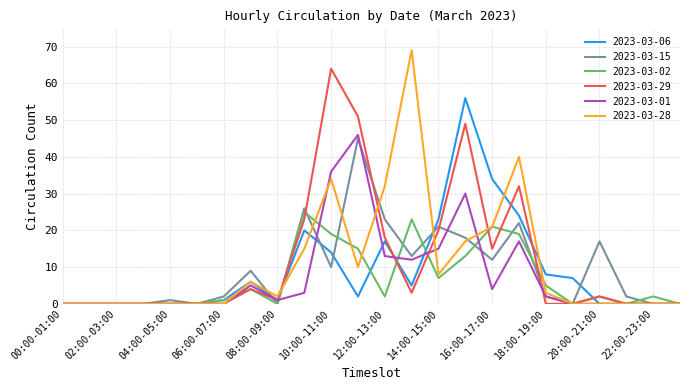

What is the highest value of the 2023-03-28 series?

69